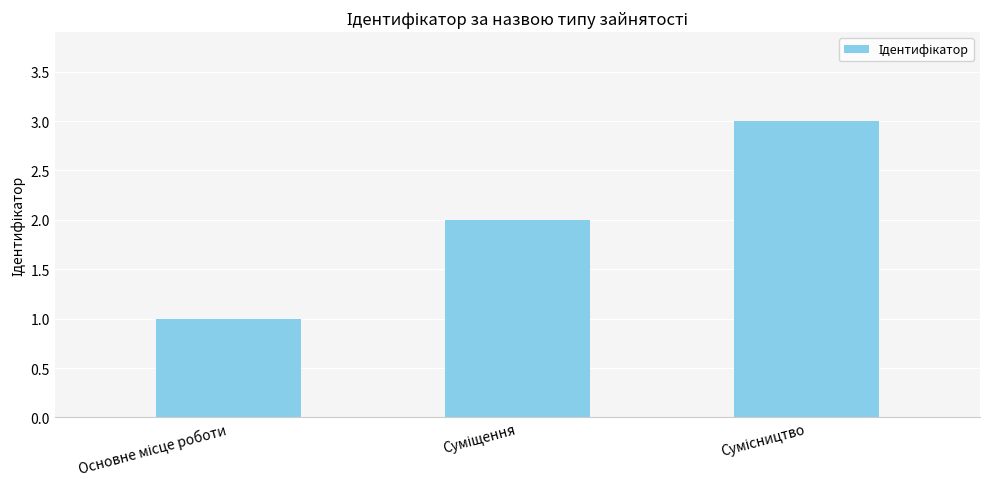

Does the chart contain any negative values?

No